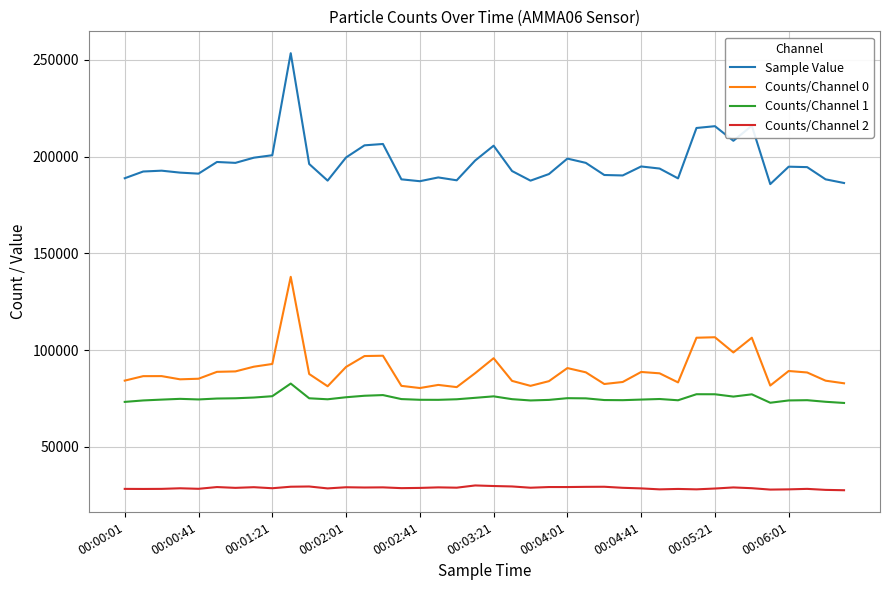

List the series in order of their peak value, highest first.

Sample Value, Counts/Channel 0, Counts/Channel 1, Counts/Channel 2